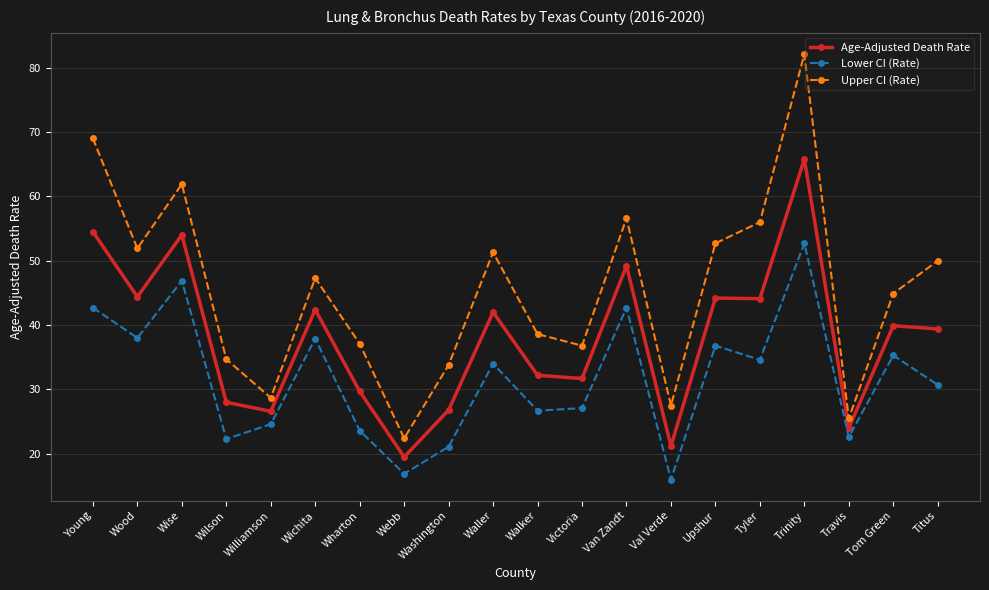

Rank the series by their maximum value, from highest to lowest.

Upper CI (Rate), Age-Adjusted Death Rate, Lower CI (Rate)